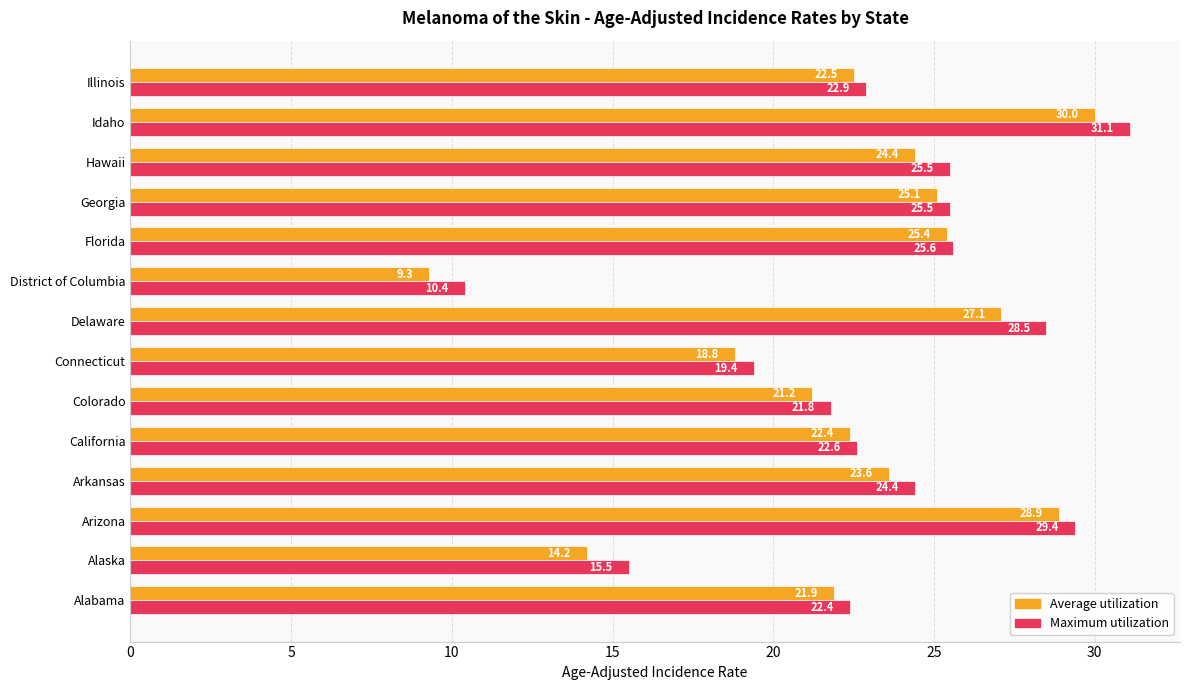

Rank the series by their maximum value, from lowest to highest.

Average utilization, Maximum utilization